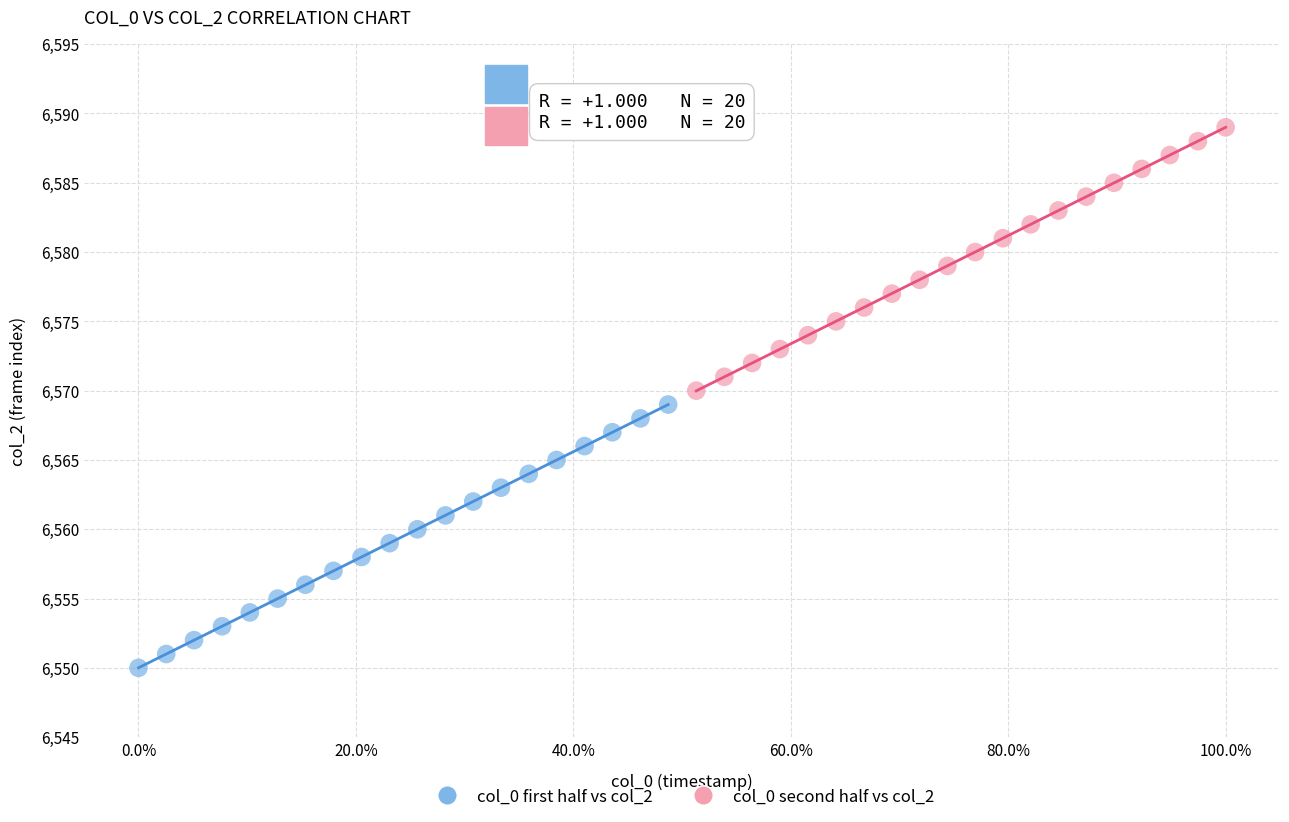

Which series reaches the maximum Y coordinate?

col_0 second half vs col_2